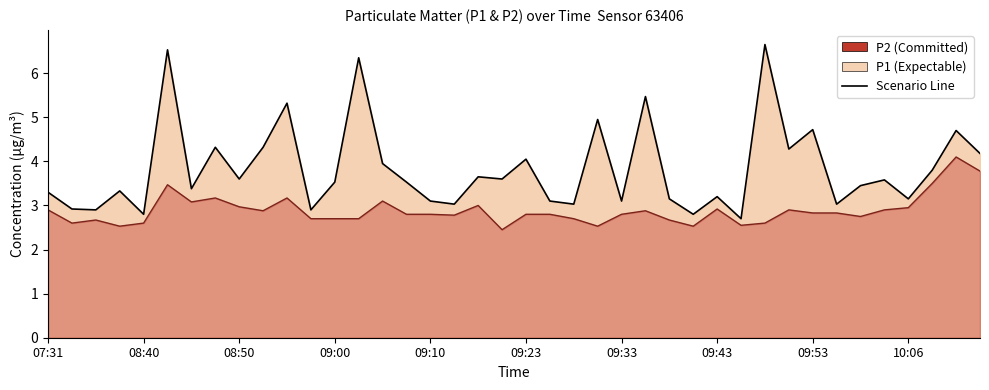

Is it true that P2 equals 3.0 at 08:50?

True